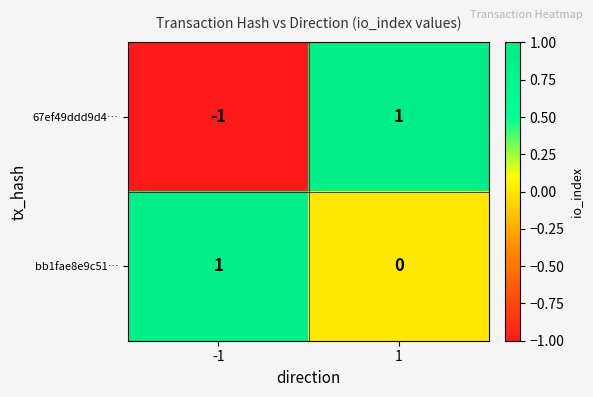

Is it true that 67ef49ddd9d4… equals 1 at 1?

True